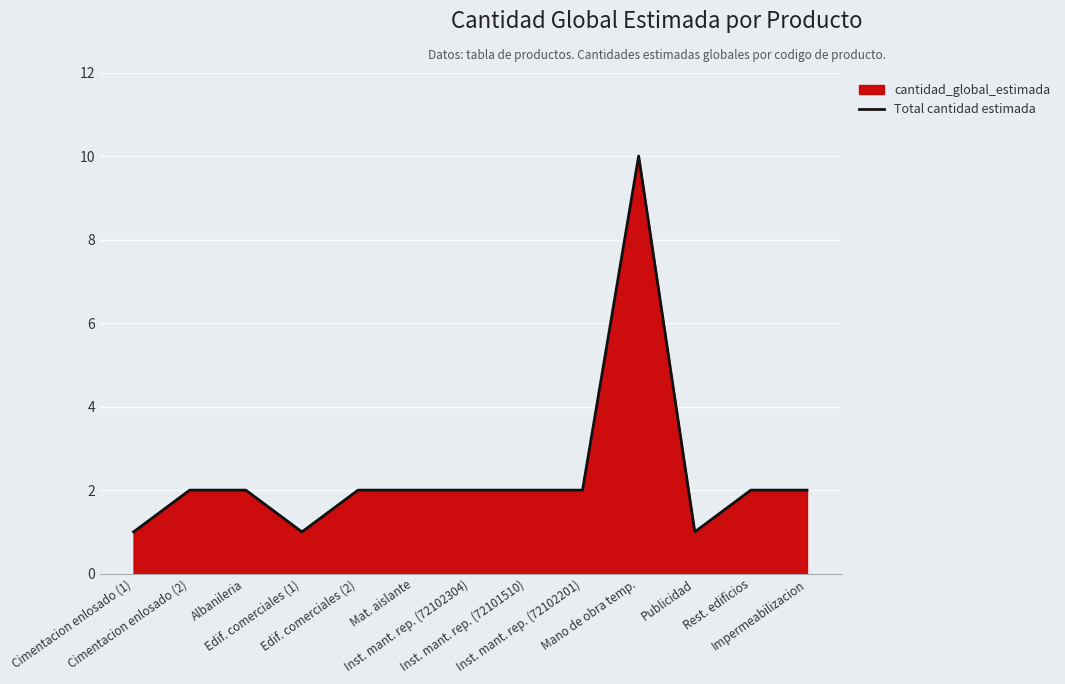

What is the value of the 4th point from the left?

1